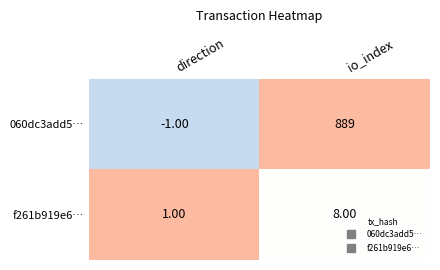

At which category does the chart reach its peak across all series?

io_index